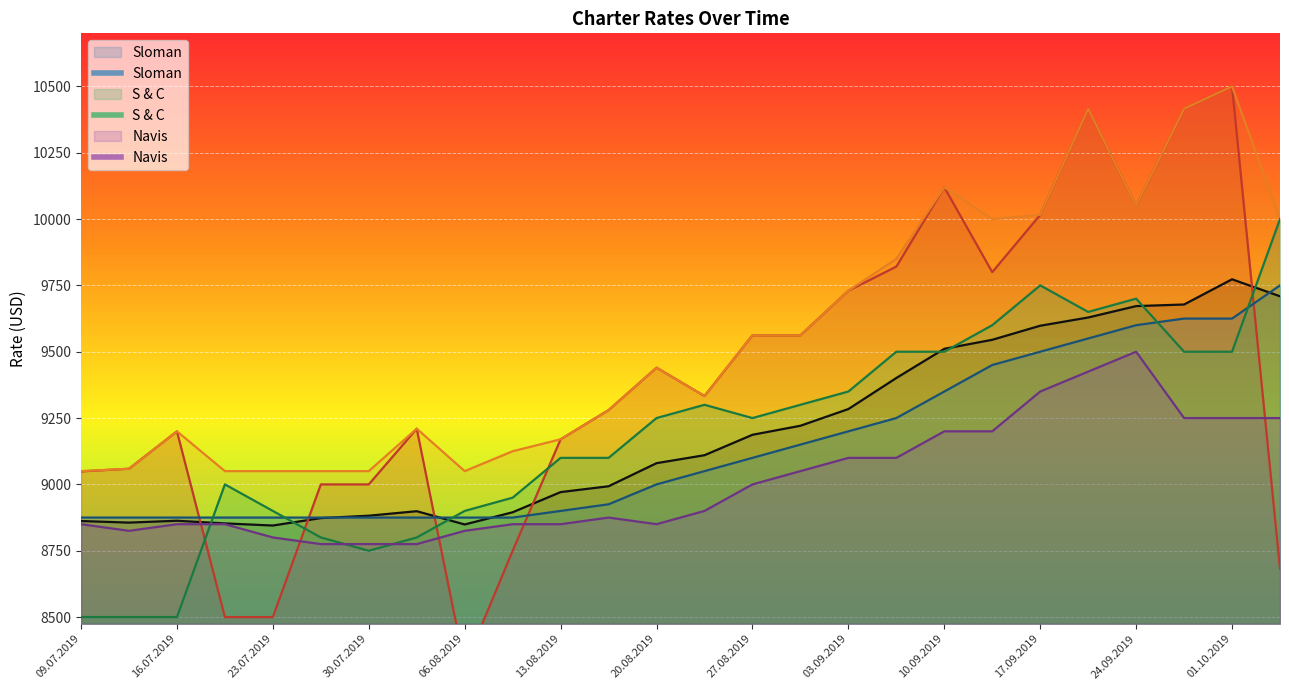

What is the minimum value shown in the chart?

8316